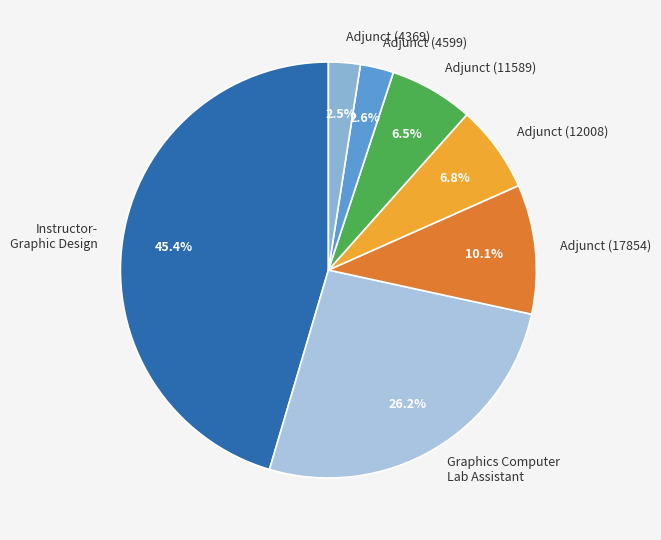

Which category has the biggest portion of the pie?

Instructor- Graphic Design